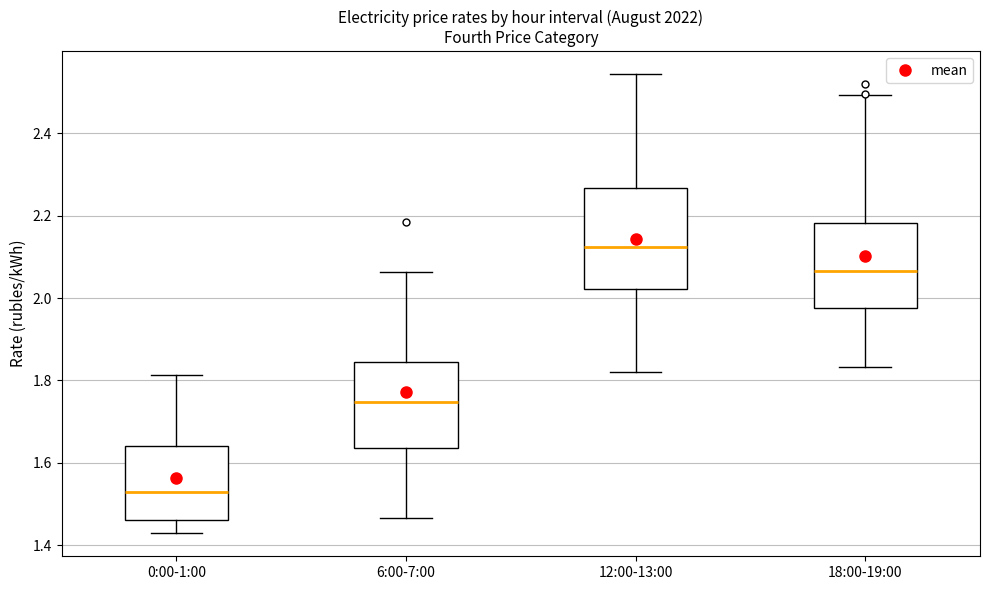

Comparing the boxes themselves (not the whiskers), which one is the tallest?

12:00-13:00